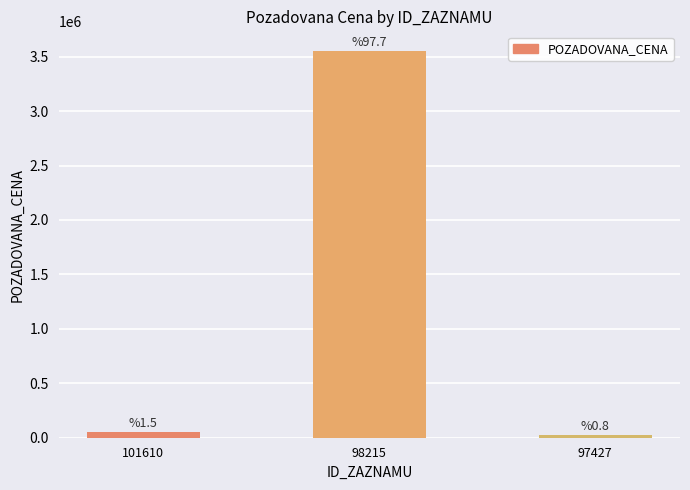

What value does the data have at 98215?

3555000